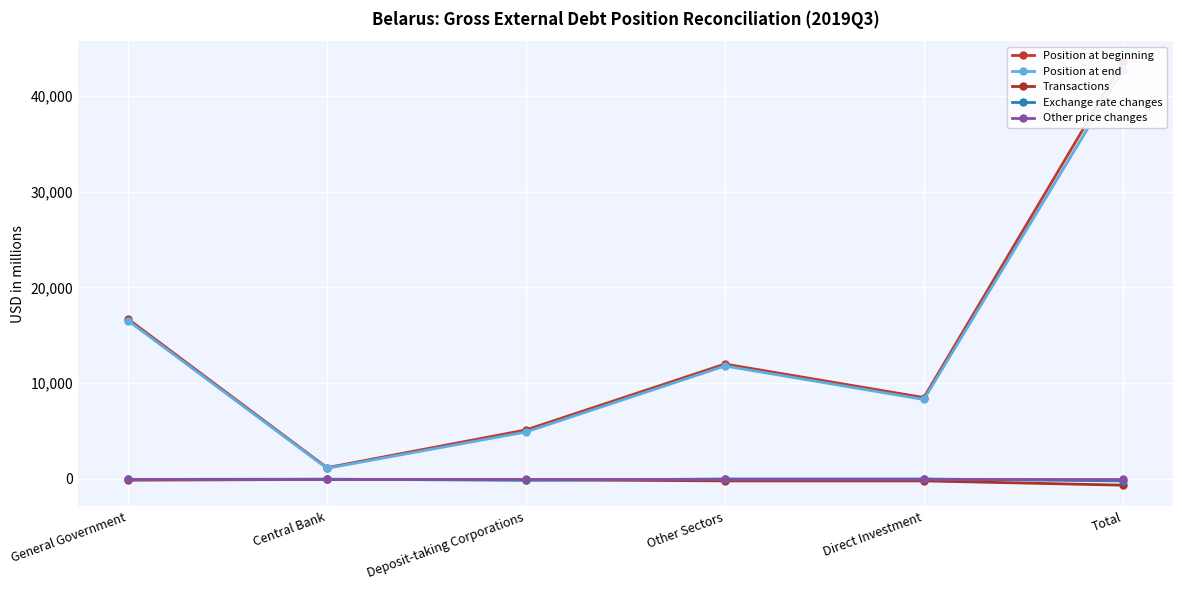

Which series has the largest total across all categories?

Position at beginning